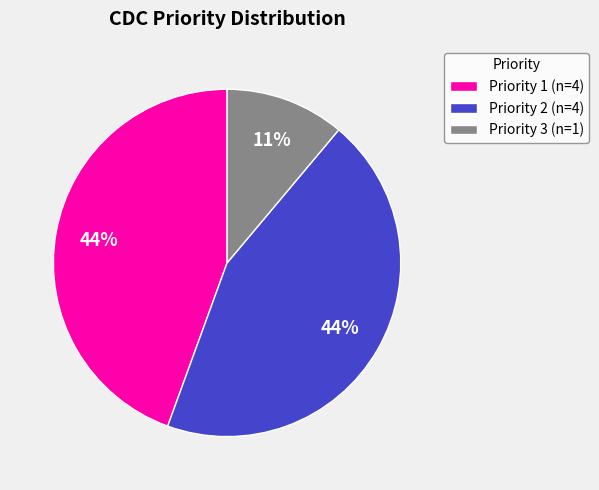

To the nearest percent, what percentage of the pie is Priority 3?

11%